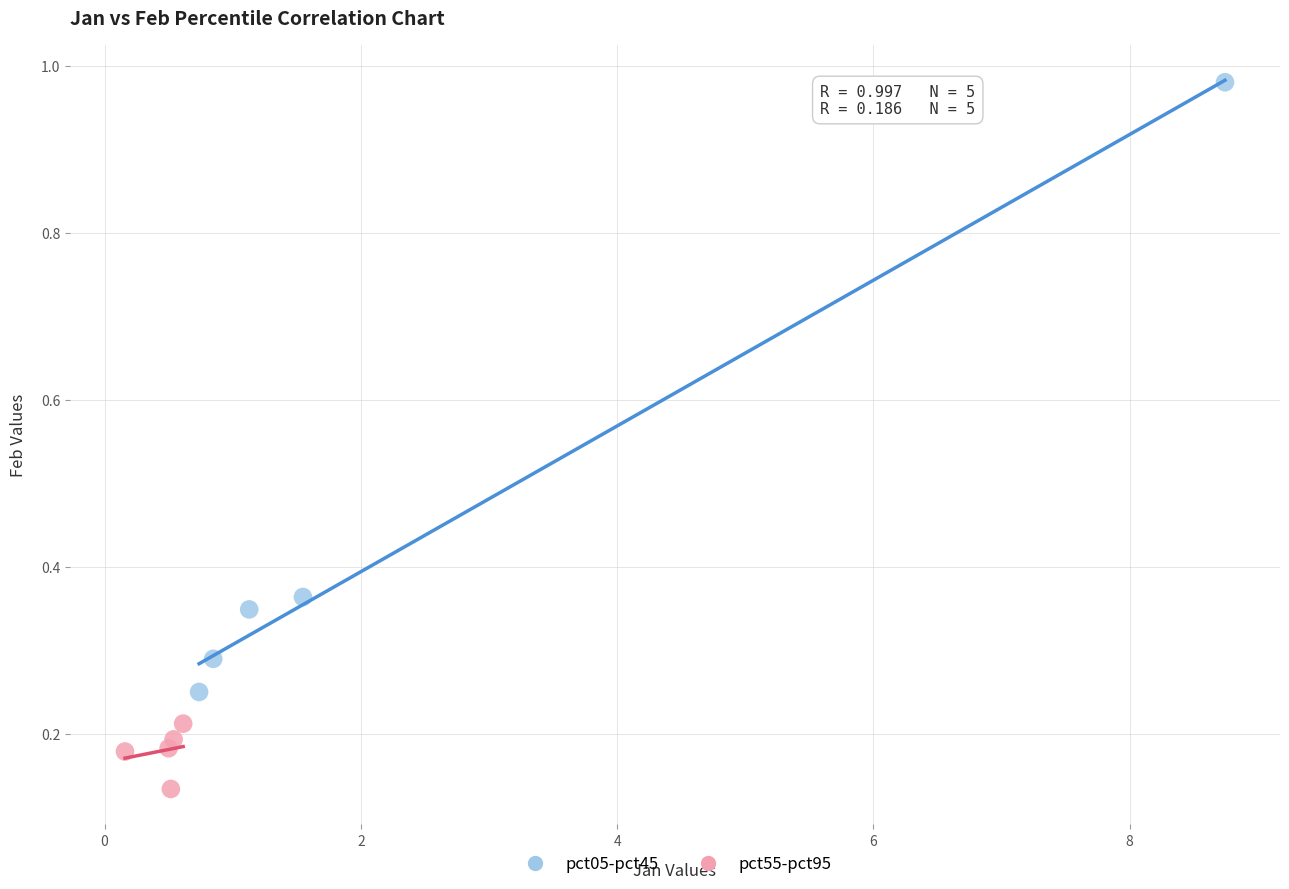

Which series has the widest spread of Y values?

pct05-pct45